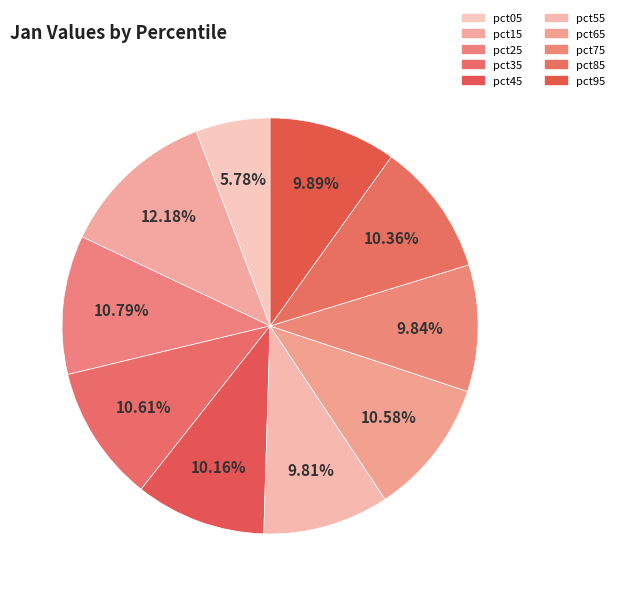

To the nearest percent, what percentage of the pie is pct55?

10%